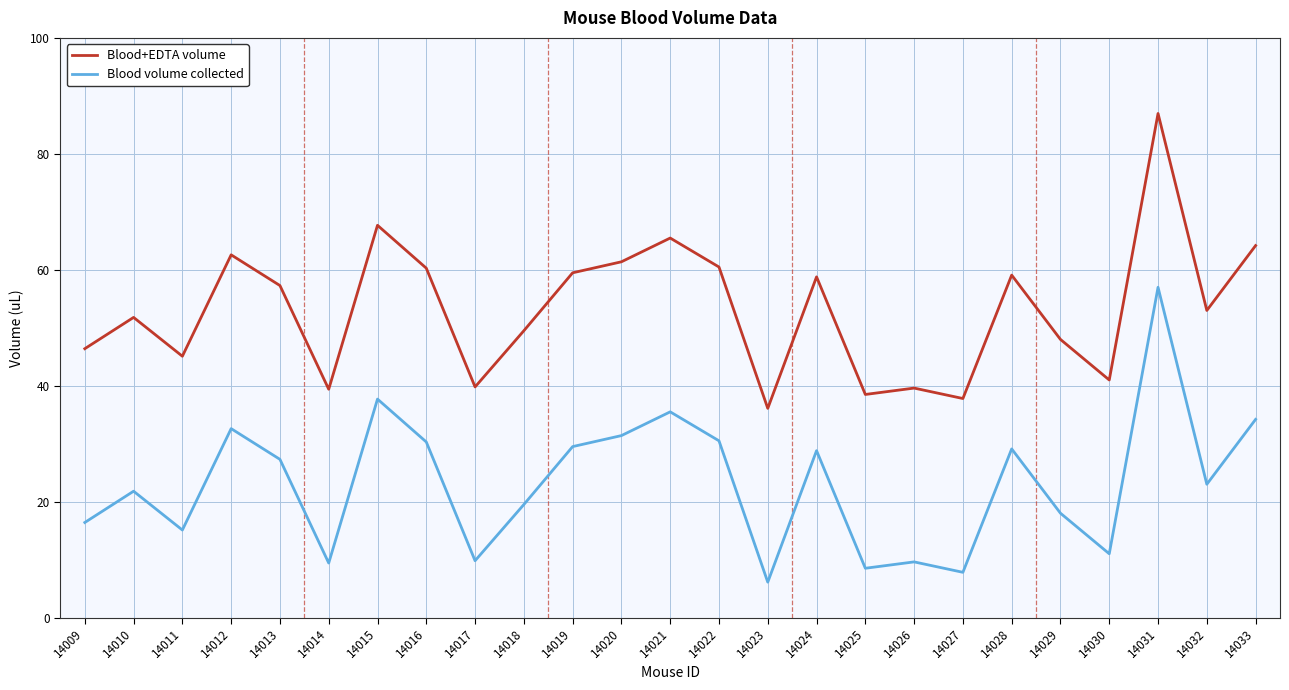

Read the Blood+EDTA volume value at 14017.

39.8